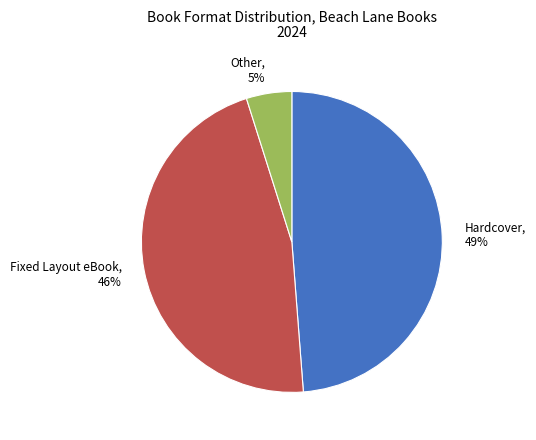

Which category has the biggest portion of the pie?

Hardcover